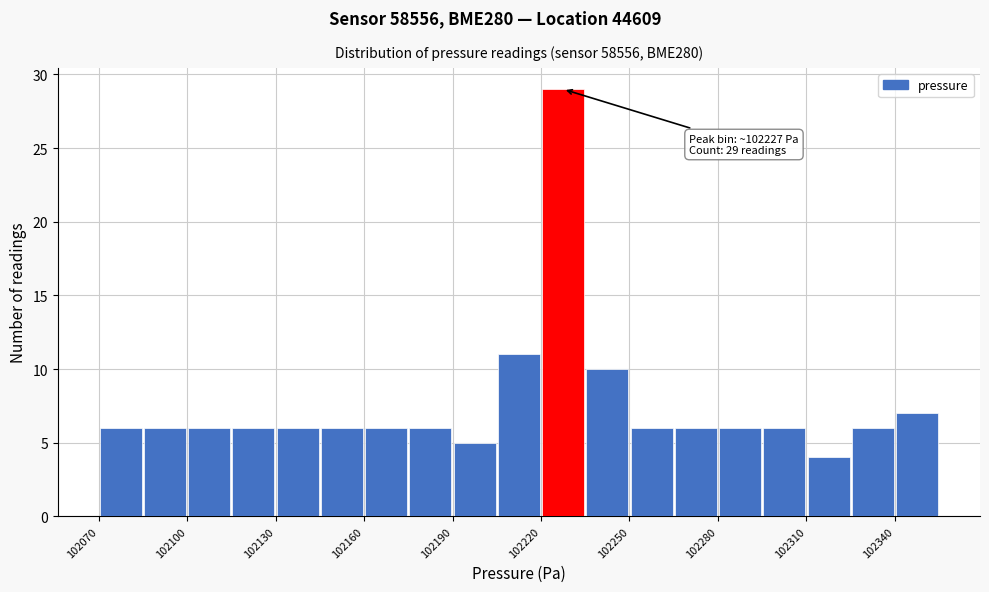

Around what value on the x-axis is the tallest bar? Give the approximate position of its centre, as read against the axis.

102230